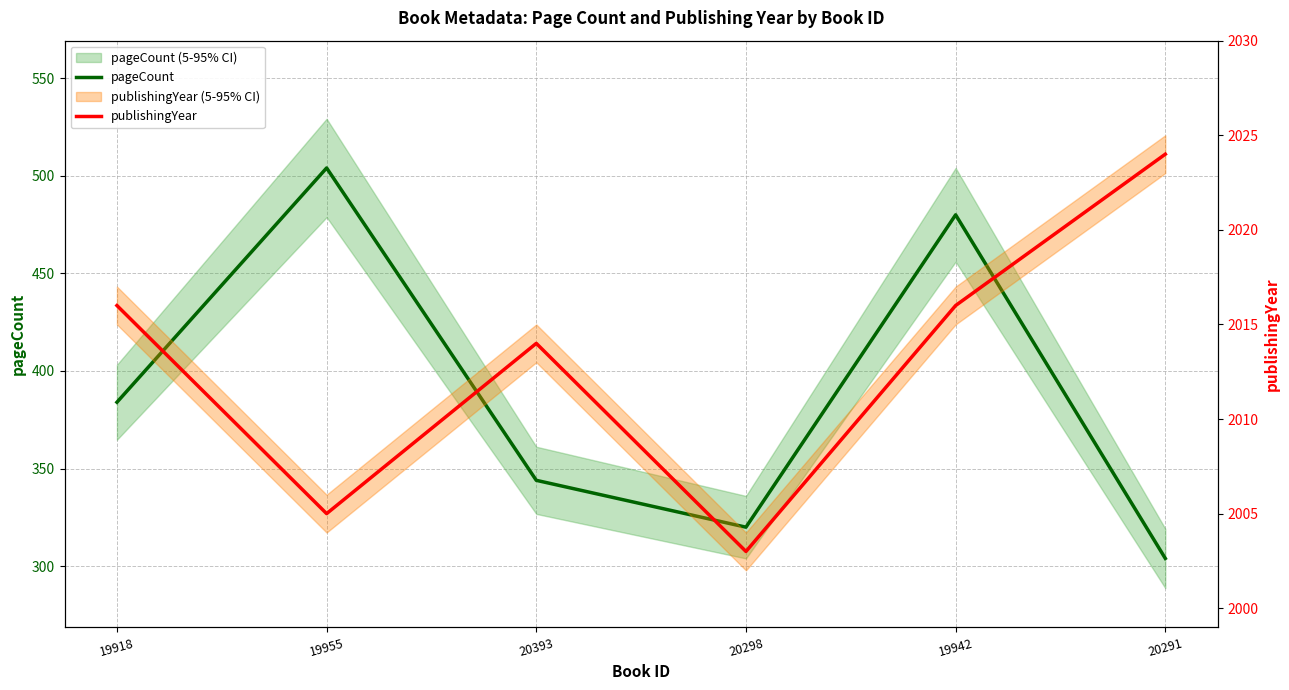

Rank the series by their average value, from lowest to highest.

pageCount, publishingYear